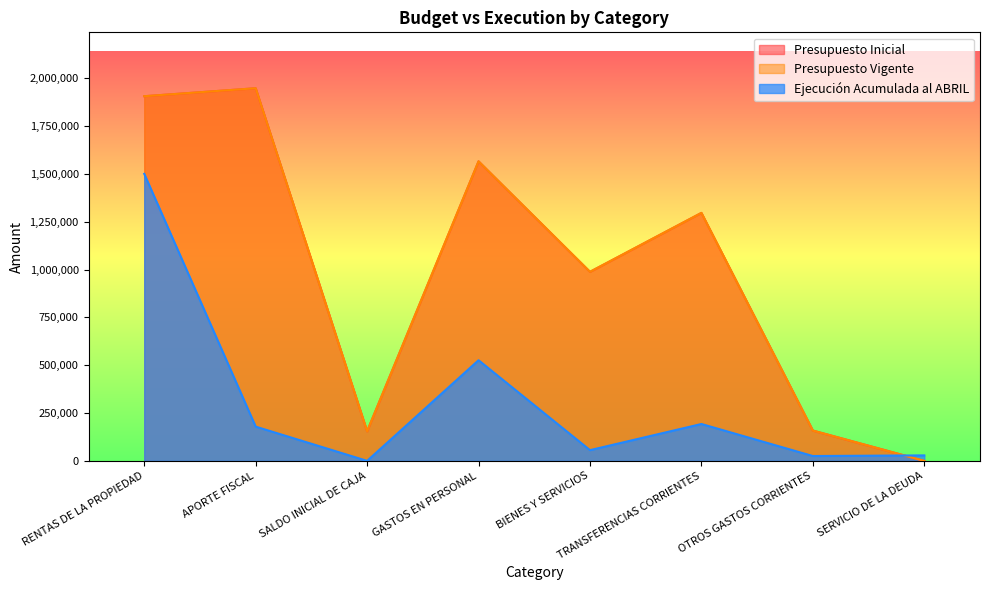

True or false: Presupuesto Inicial and Presupuesto Vigente intersect in this chart.

False